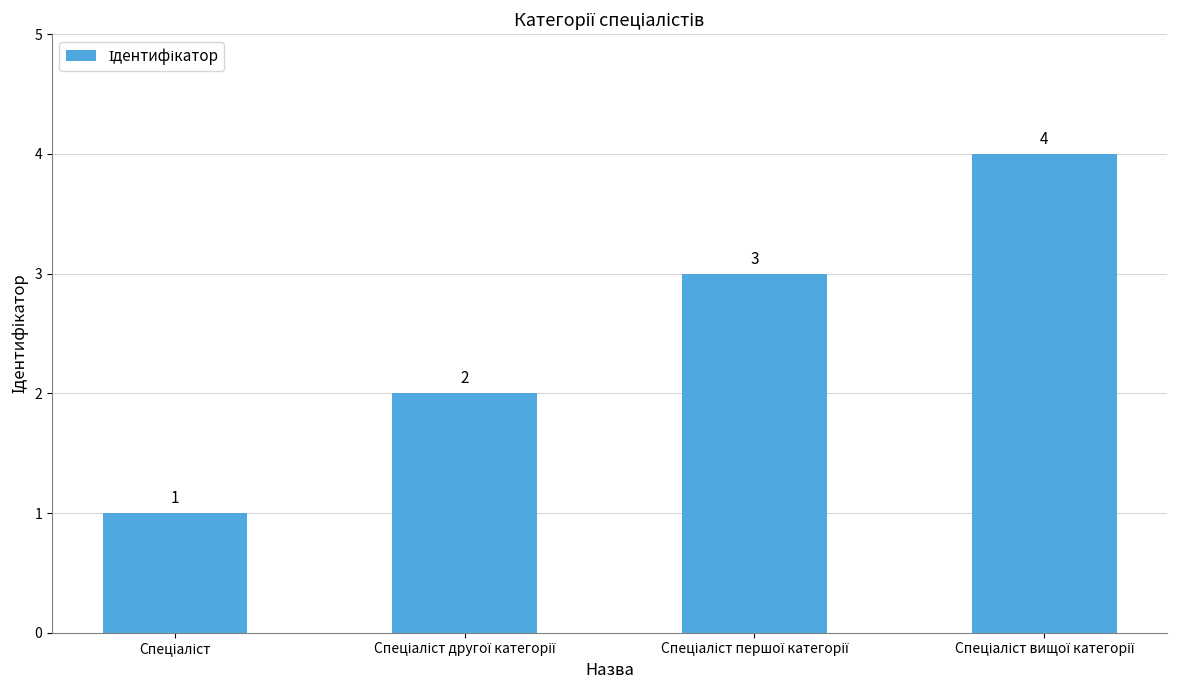

What is the maximum value shown in the chart?

4